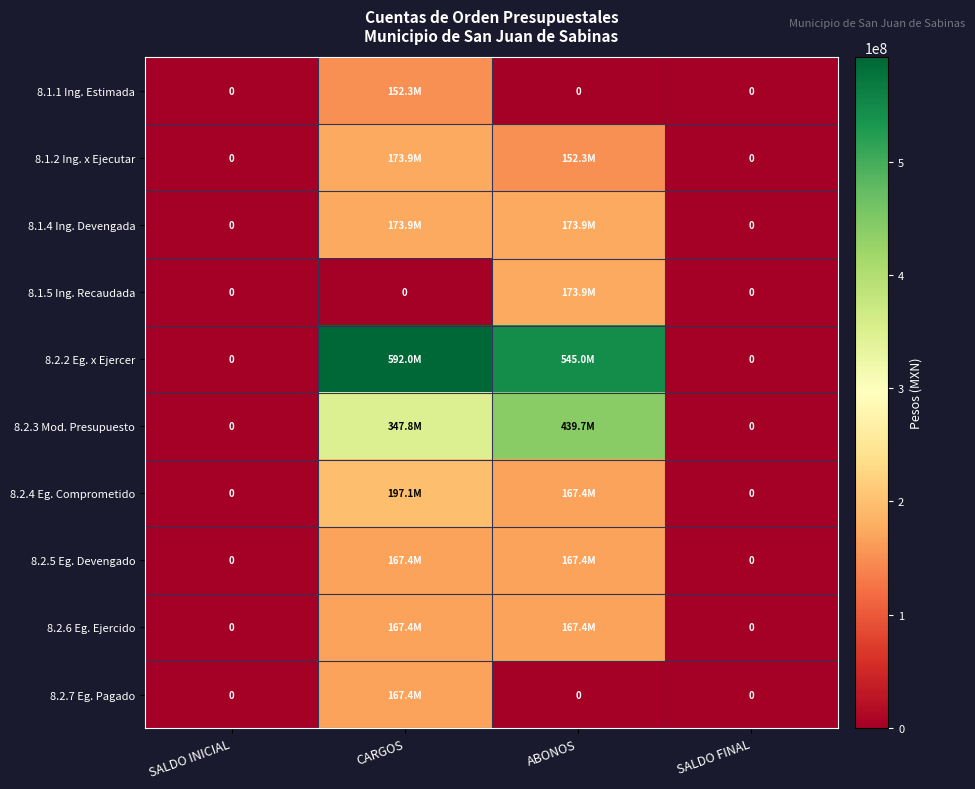

At which category is the sum across all series the highest?

CARGOS